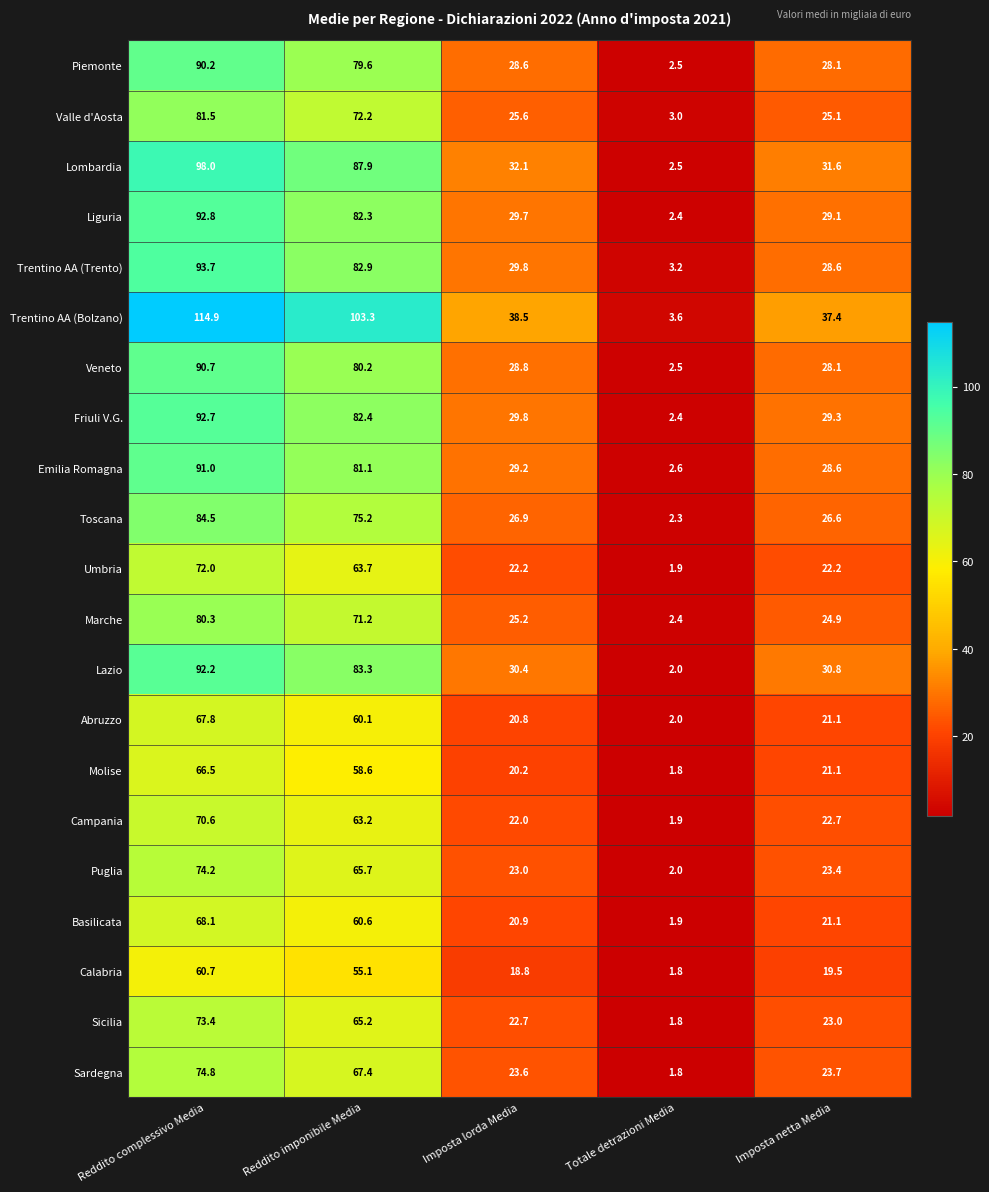

What value does the Umbria series have at Imposta netta Media?

22.2